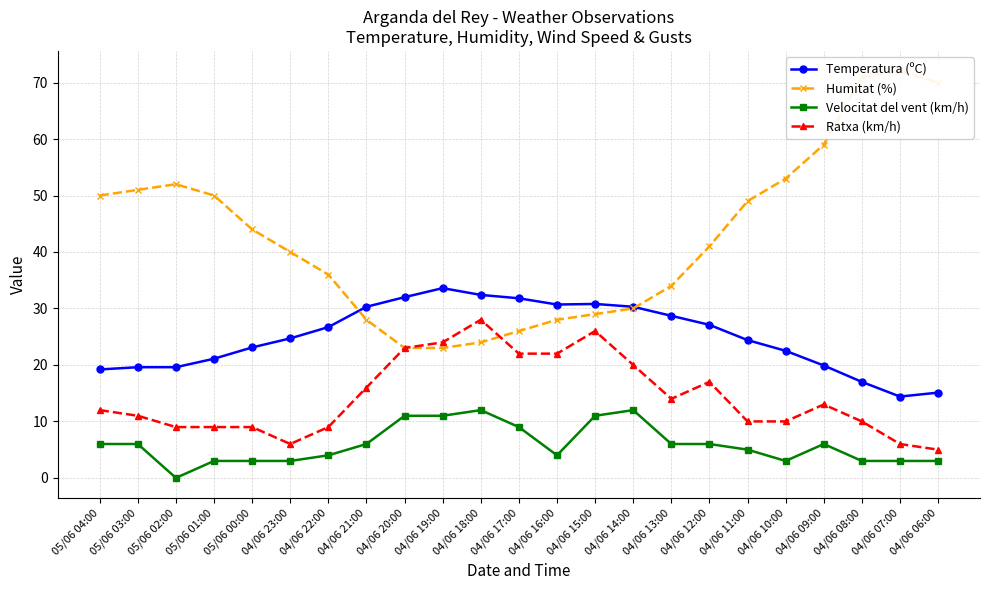

What is the difference between the maximum and minimum values in the Velocitat del vent (km/h) series?

12.0